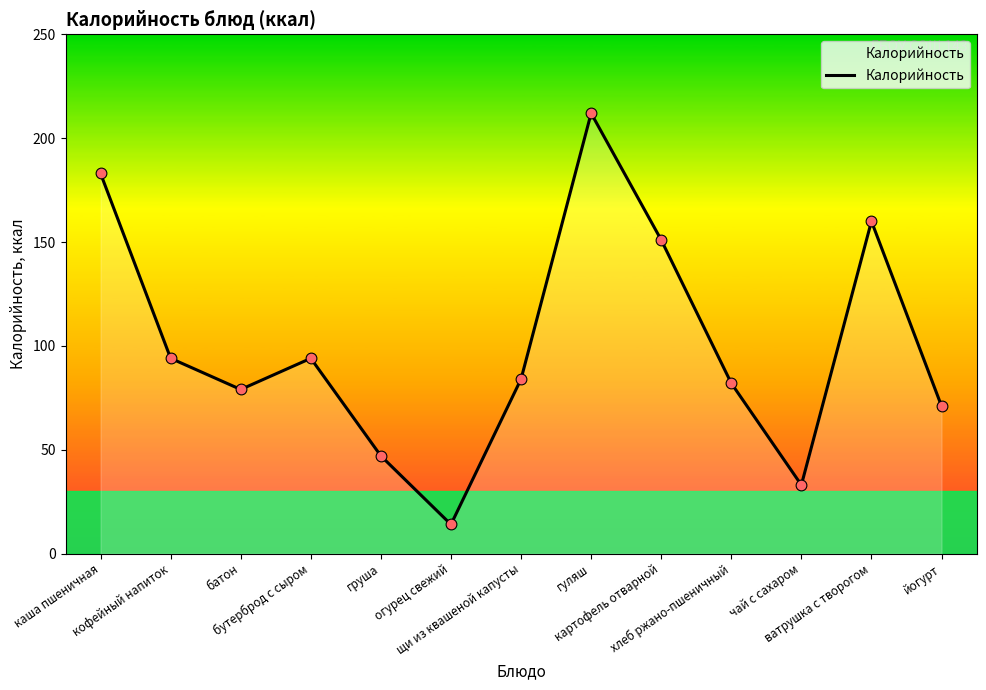

What is the change in value from бутерброд с сыром to хлеб ржано-пшеничный?

-12